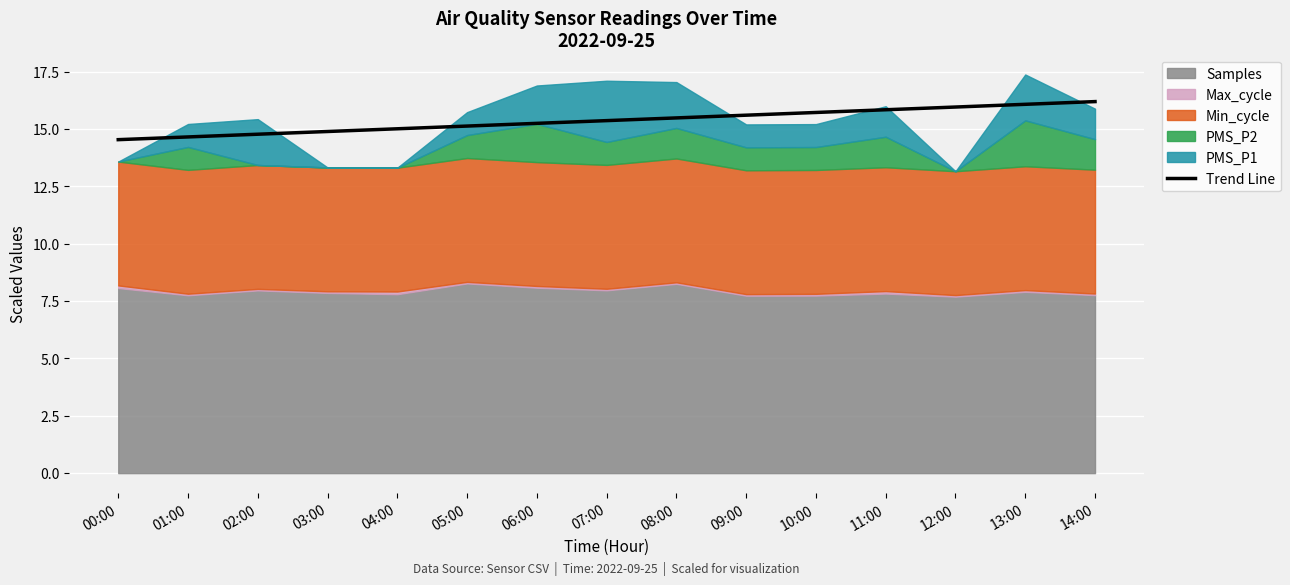

Reading left to right, what are all the values shown in this chart?

14.5	14.7	14.8	14.9	15.0	15.1	15.3	15.4	15.5	15.6	15.7	15.8	16.0	16.1	16.2